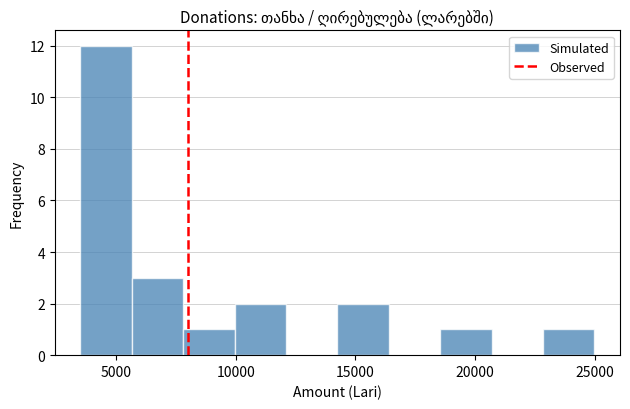

Over which range of the x-axis is the bar tallest?

3500 to 5500